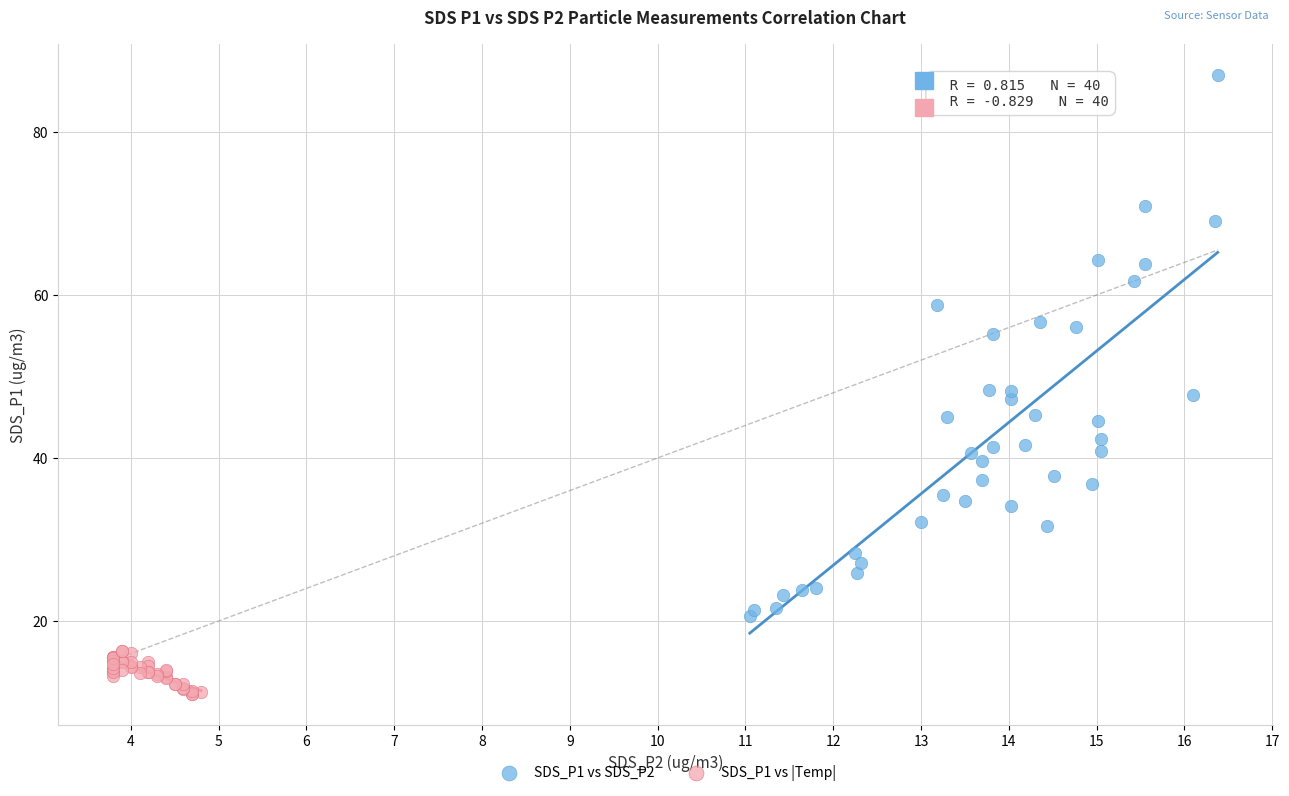

Which series reaches the minimum Y coordinate?

SDS_P1 vs |Temp|